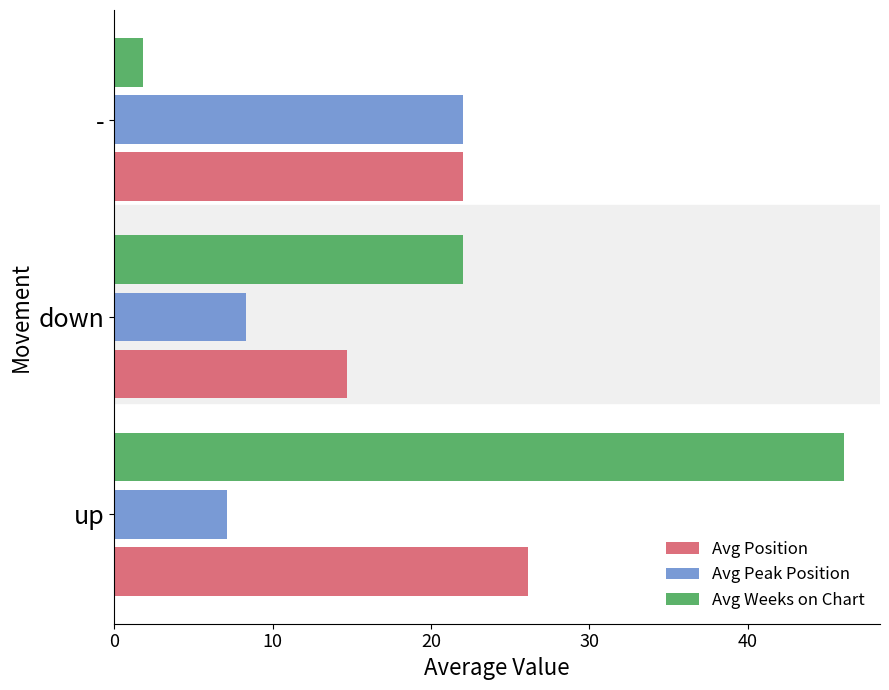

What is the average value of the Avg Position series?

20.9